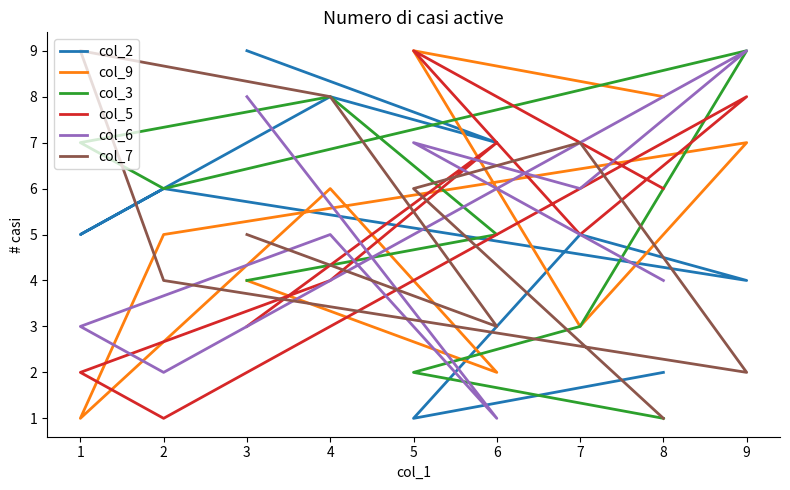

True or false: col_5 and col_3 intersect in this chart.

True